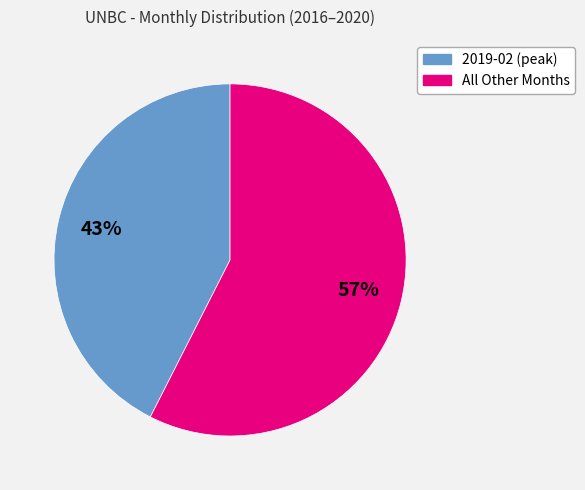

To the nearest percent, what is the average slice percentage?

50%